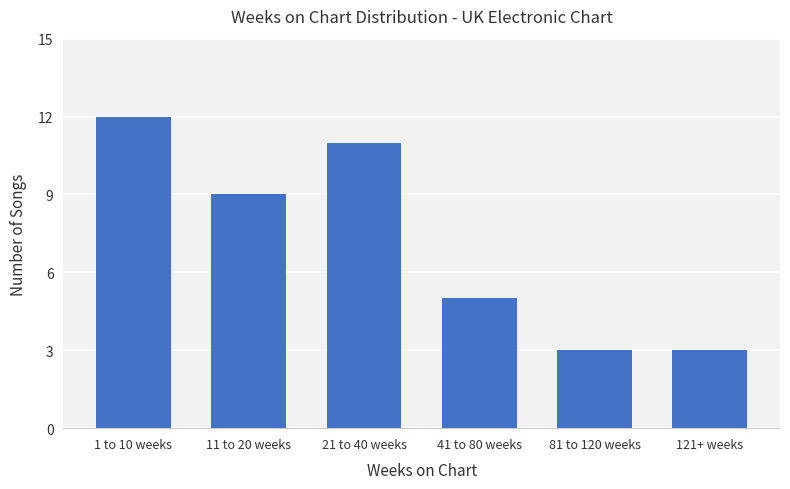

Count the values in the range 3 to 11.

5